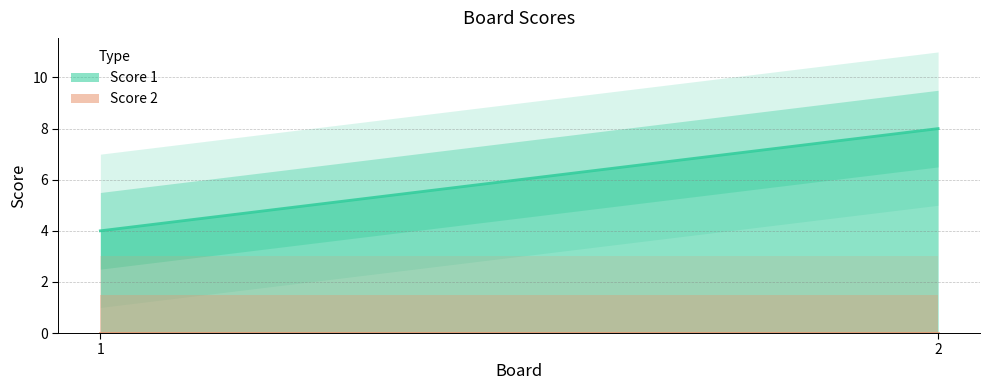

At how many categories does at least one series exceed 6?

1